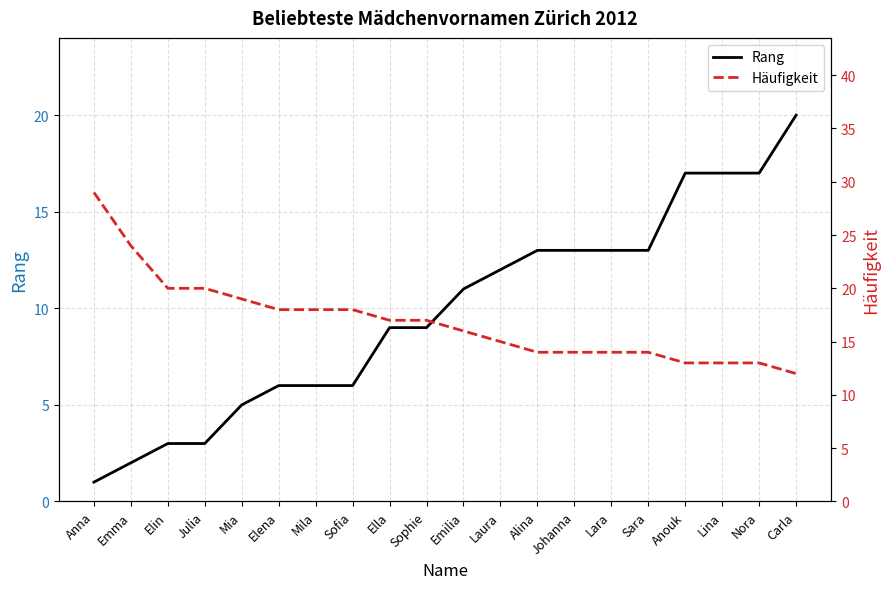

At which label does Rang first exceed 11?

Laura